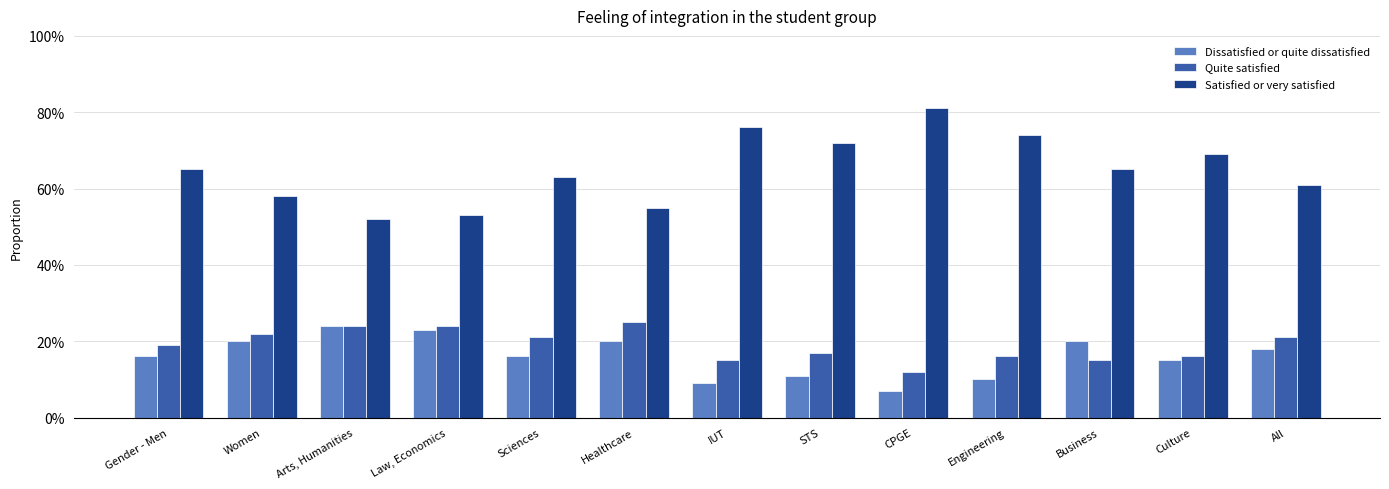

At which category is the sum across all series the highest?

Gender - Men